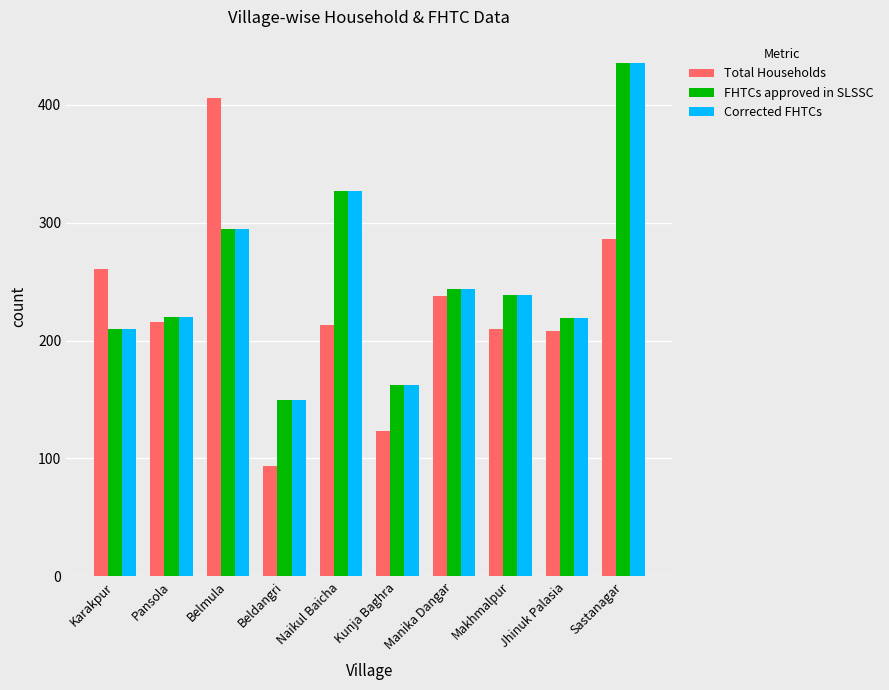

What is the label of the 1st bar from the left?

Karakpur